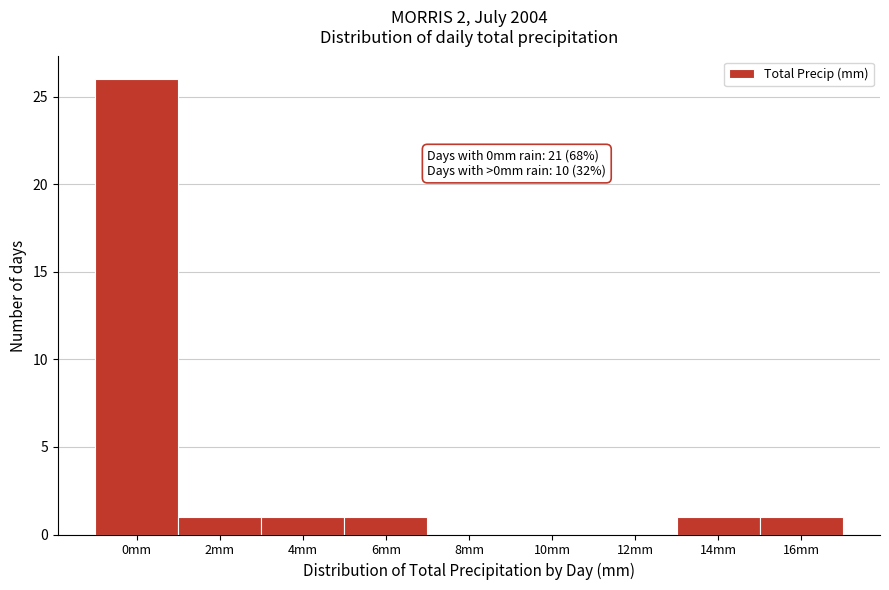

Reading left to right, extract all data points from this chart.

0mm=26	2mm=1	4mm=1	6mm=1	8mm=0	10mm=0	12mm=0	14mm=1	16mm=1